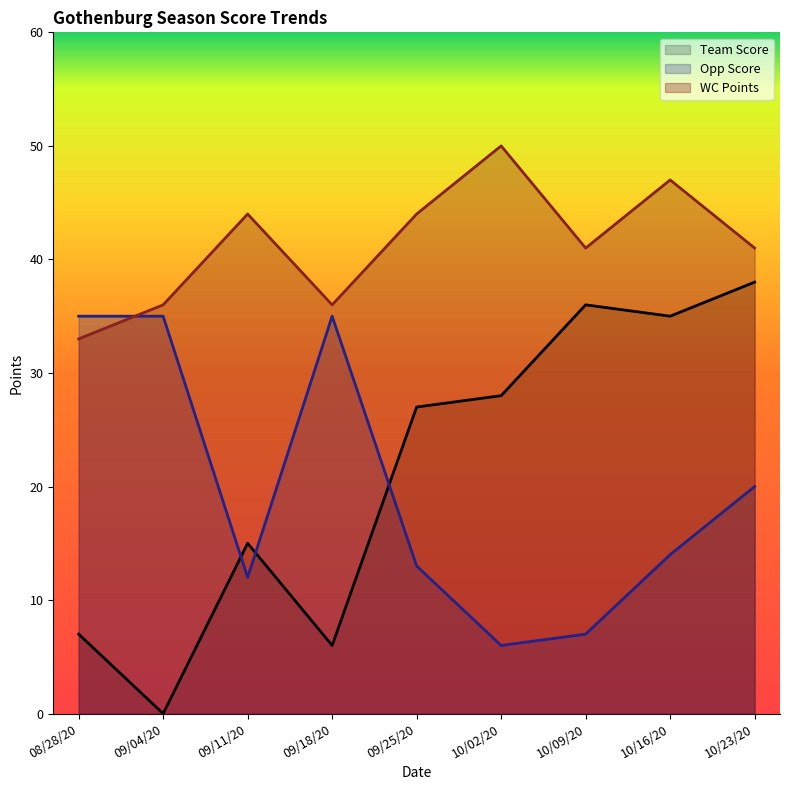

Between 10/02/20 and 10/23/20, which series saw the biggest shift?

Opp Score